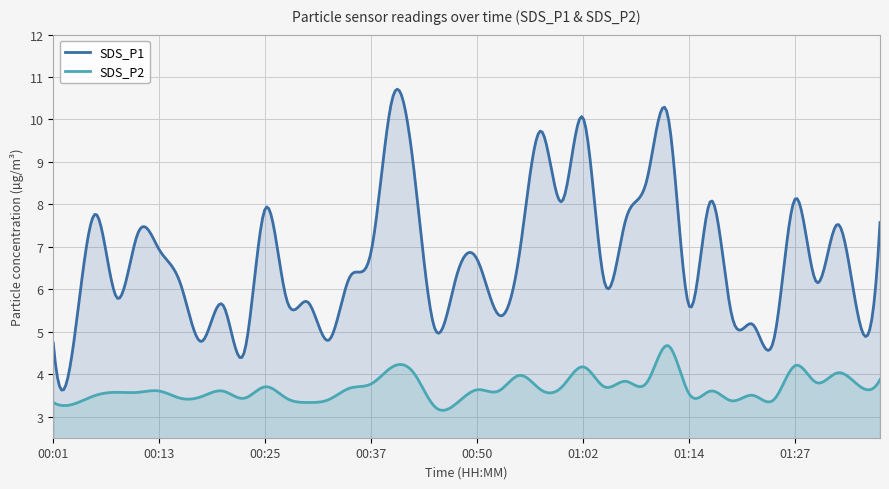

Reading left to right, transcribe all the data shown in this chart.

SDS_P1: 00:01=4.7	00:03=4.9	00:06=7.8	00:08=5.8	00:10=7.3	00:13=6.9	00:15=6.1	00:18=4.8	00:20=5.6	00:23=4.5	00:25=7.9	00:28=5.8	00:30=5.7	00:32=4.8	00:35=6.3	00:37=6.9	00:40=10.5	00:42=8.9	00:45=5.1	00:47=6.3	00:50=6.7	00:52=5.4	00:55=6.9	00:57=9.7	01:00=8.1	01:02=10.0	01:05=6.2	01:07=7.6	01:09=8.6	01:12=10.1	01:14=5.6	01:17=8.1	01:19=5.4	01:22=5.2	01:24=4.8	01:27=8.1	01:29=6.2	01:32=7.5	01:34=5.3	01:37=7.6
SDS_P2: 00:01=3.3	00:03=3.3	00:06=3.5	00:08=3.6	00:10=3.6	00:13=3.6	00:15=3.4	00:18=3.5	00:20=3.6	00:23=3.4	00:25=3.7	00:28=3.4	00:30=3.3	00:32=3.4	00:35=3.7	00:37=3.8	00:40=4.2	00:42=4.0	00:45=3.2	00:47=3.3	00:50=3.6	00:52=3.6	00:55=4.0	00:57=3.6	01:00=3.7	01:02=4.2	01:05=3.7	01:07=3.8	01:09=3.8	01:12=4.7	01:14=3.5	01:17=3.6	01:19=3.4	01:22=3.5	01:24=3.4	01:27=4.2	01:29=3.8	01:32=4.0	01:34=3.7	01:37=3.9